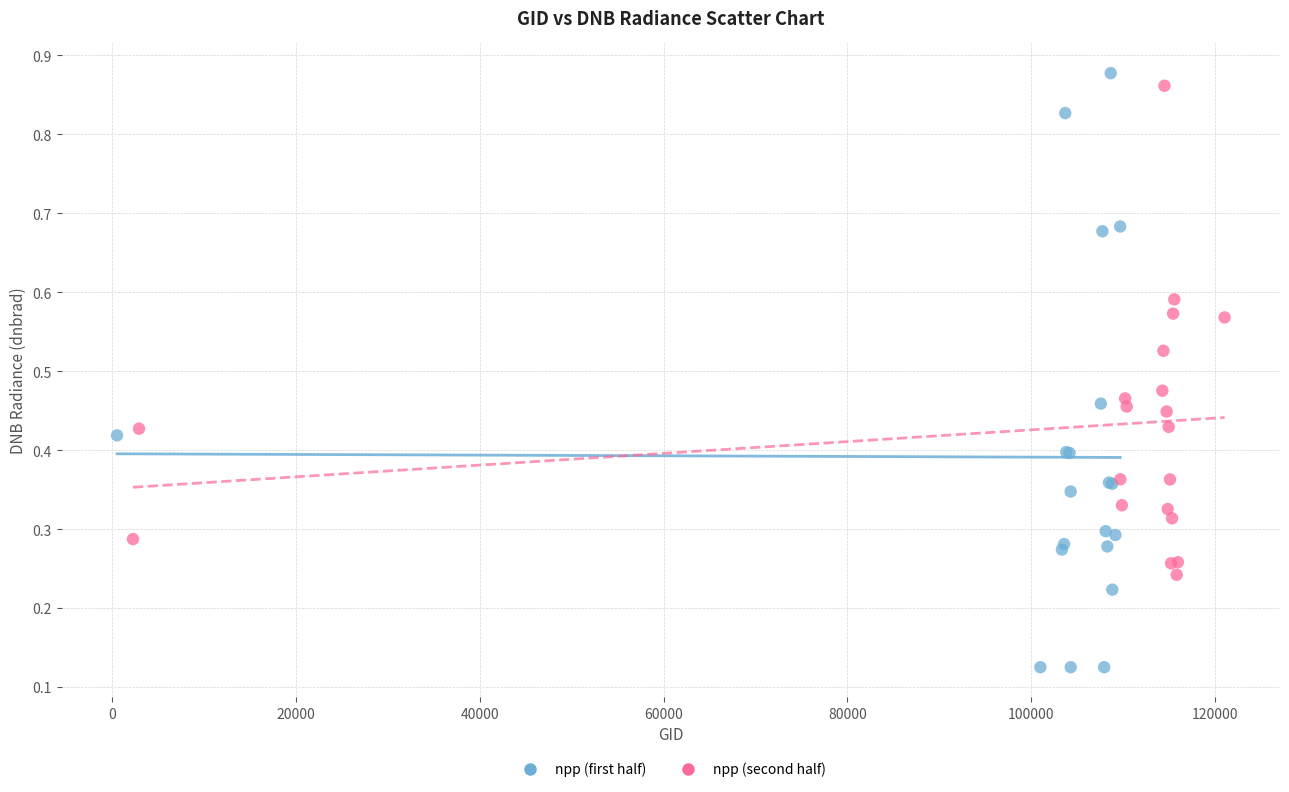

Which series contains the highest Y value?

npp (first half)